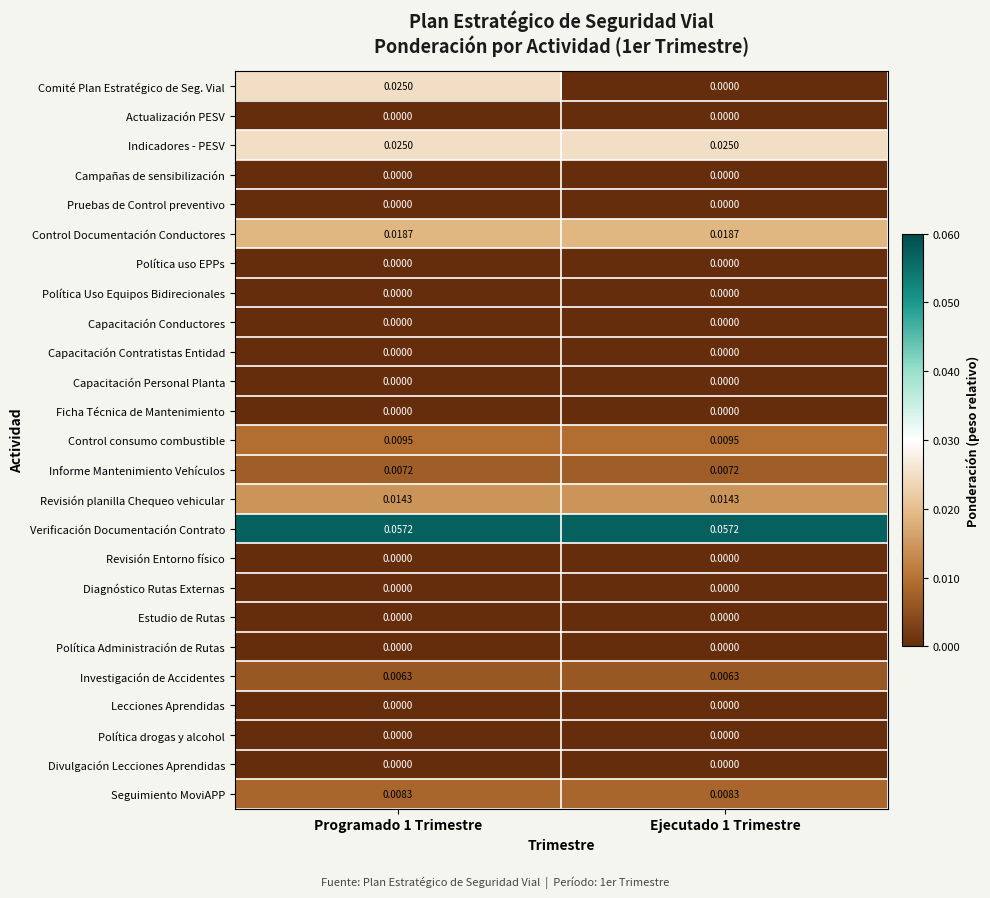

Is the value of Política Uso Equipos Bidirecionales at Programado 1 Trimestre greater than the value of Verificación Documentación Contrato at Programado 1 Trimestre?

No